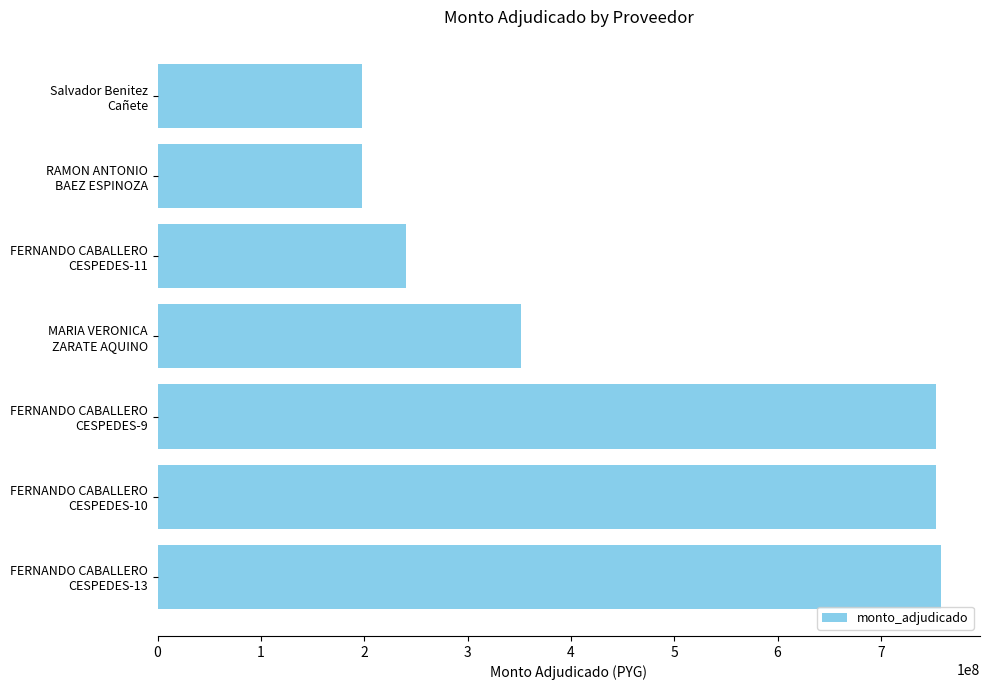

What is the difference between the second highest and minimum values?

556218950